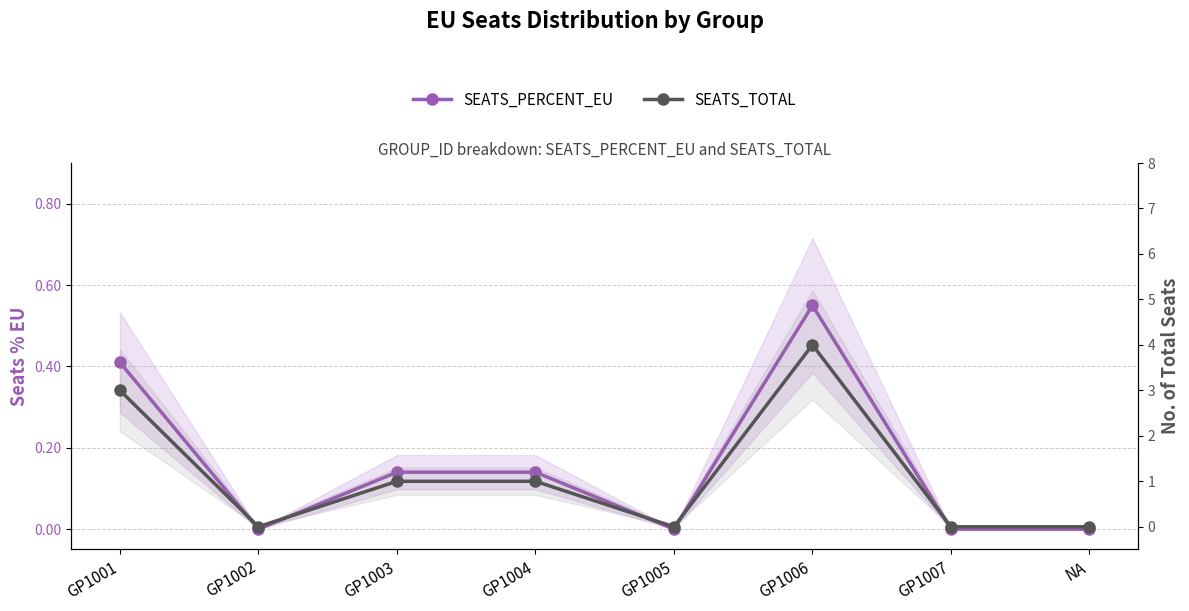

What is the difference between the maximum and minimum values in the SEATS_PERCENT_EU series?

0.6